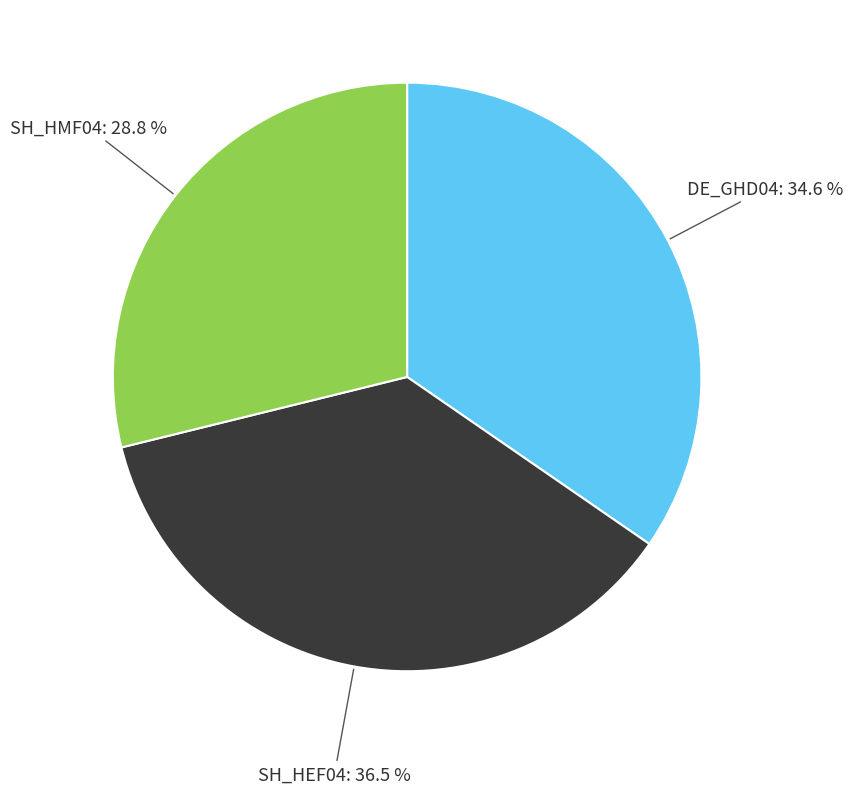

Is it true that SH_HEF04 is 27% of the pie?

False